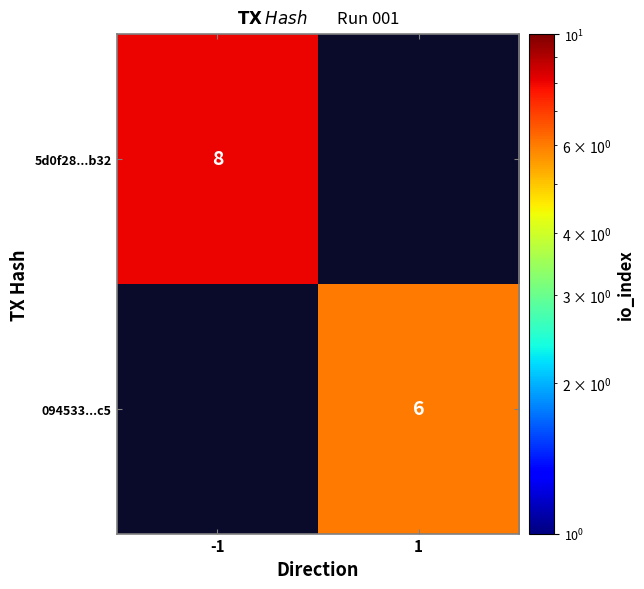

The 5d0f28...b32 series shows 2 at -1. True or false?

False